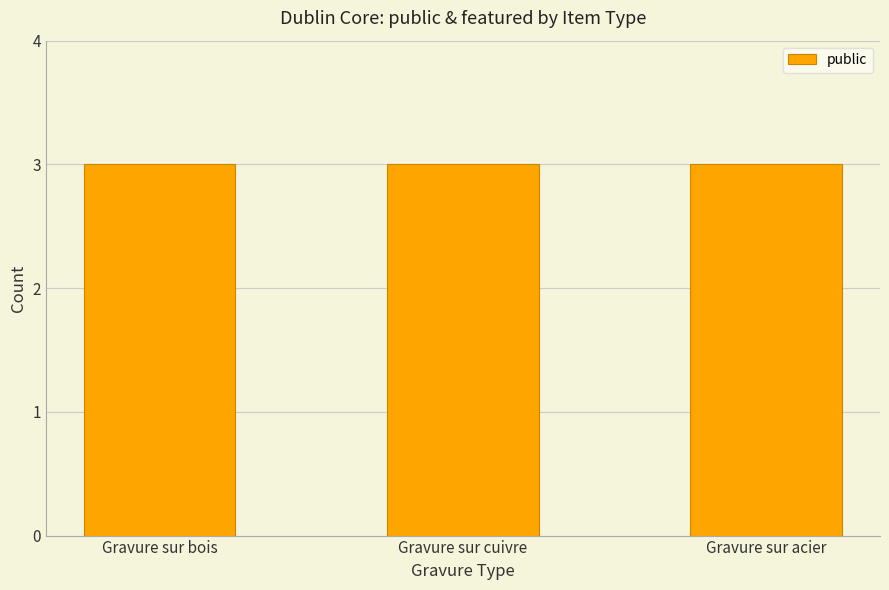

Does the chart contain any negative values?

No